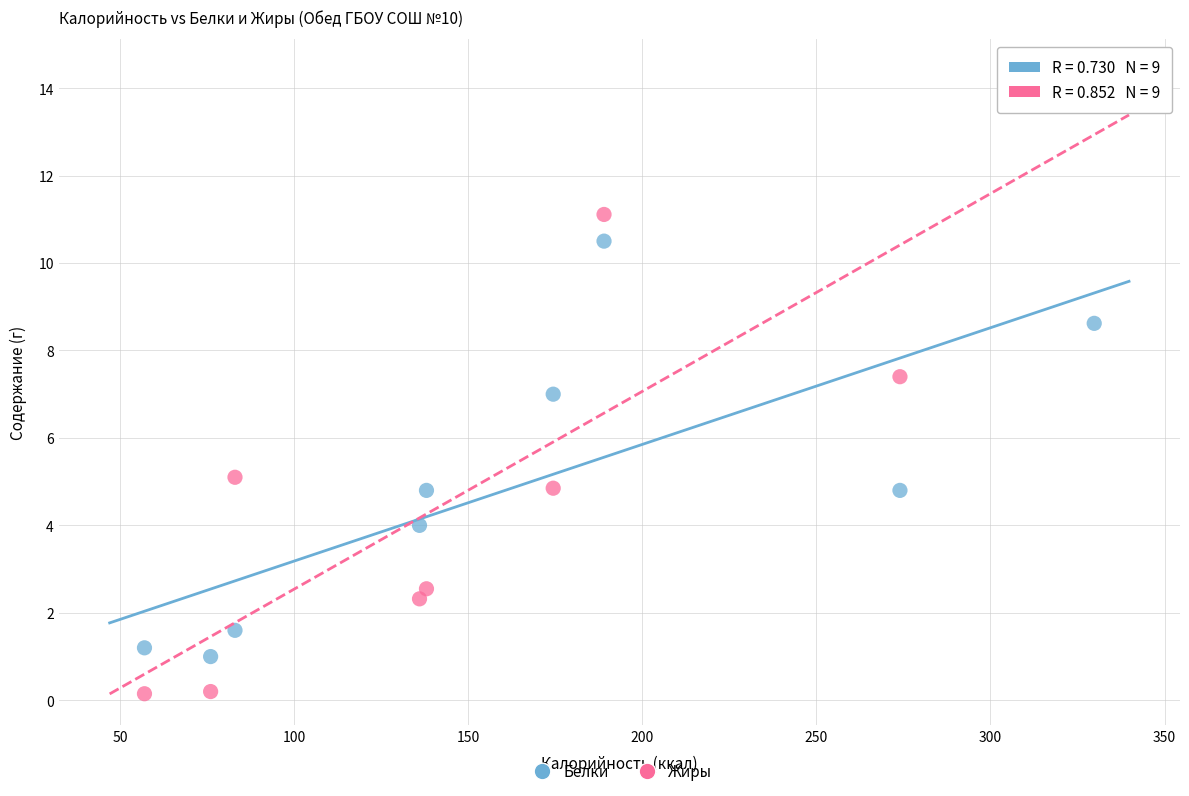

Which series has the widest spread of Y values?

Жиры